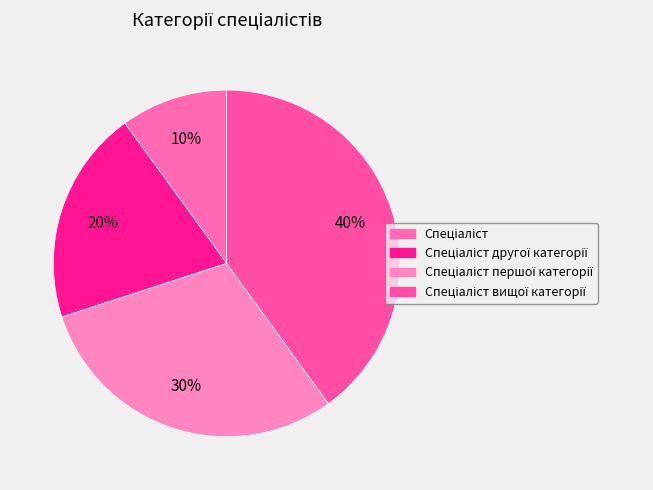

Count the number of slices in the pie.

4